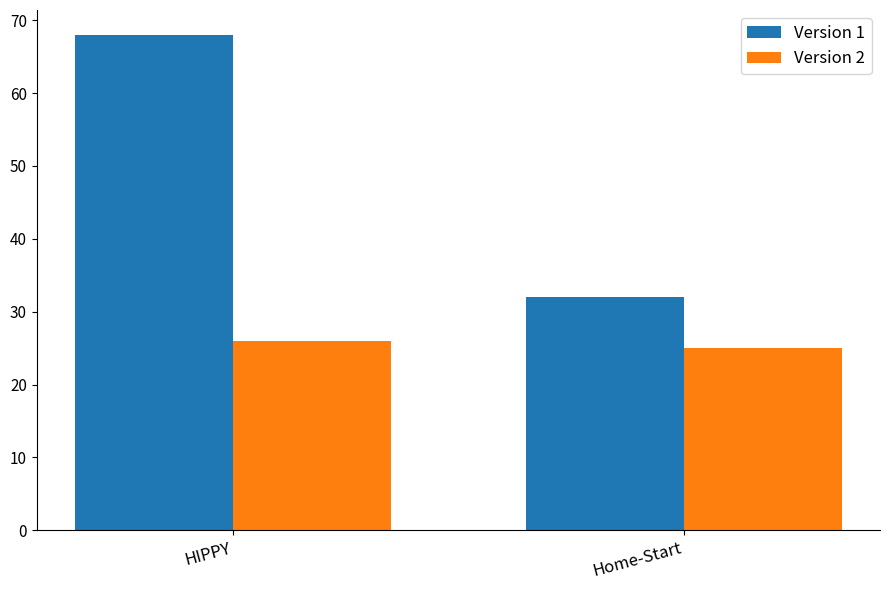

What is the greatest value displayed?

68